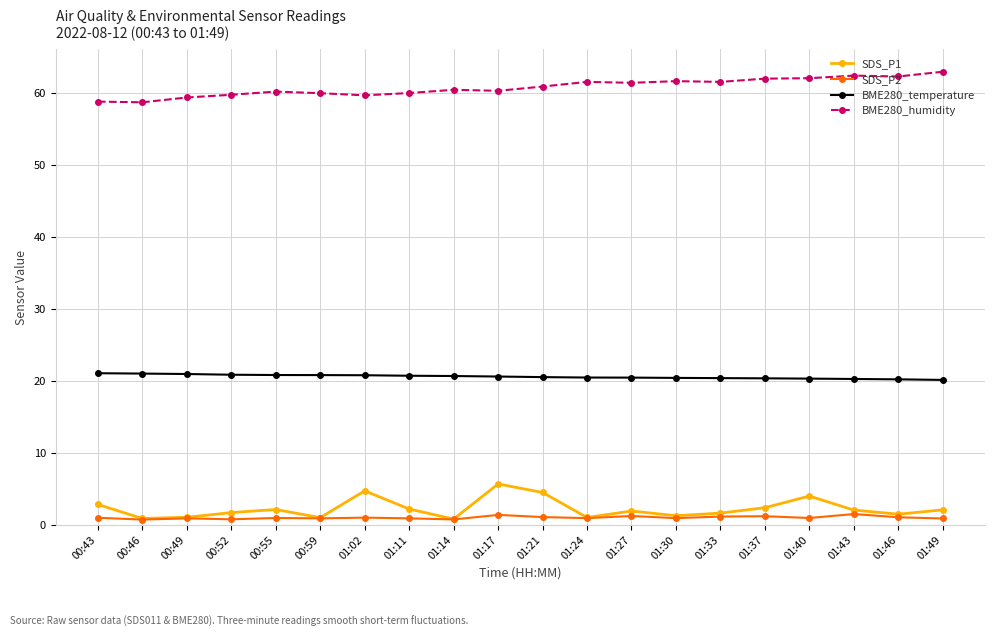

How many data points does each series have?

20